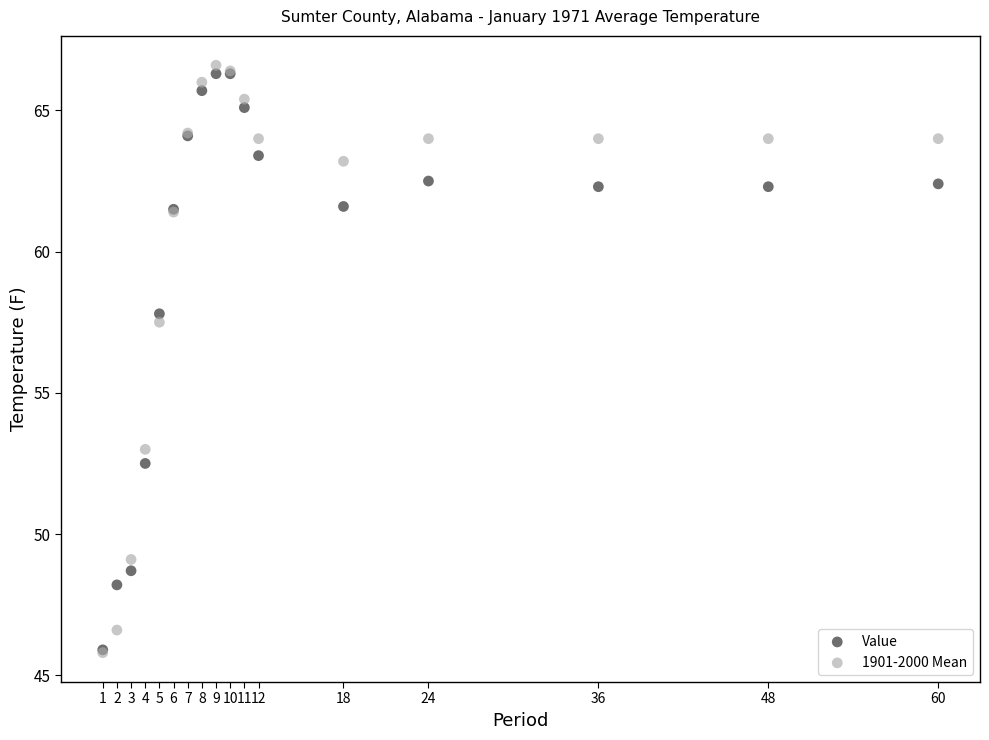

Across all series, what Y value is closest to 56?

57.5